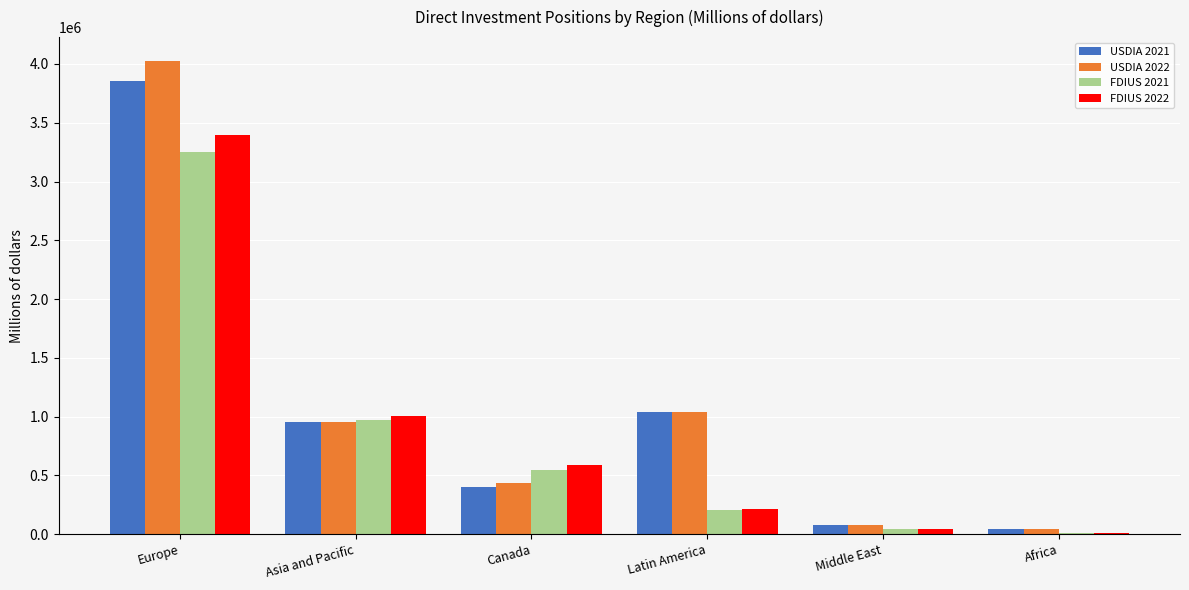

Are the bars horizontal?

No